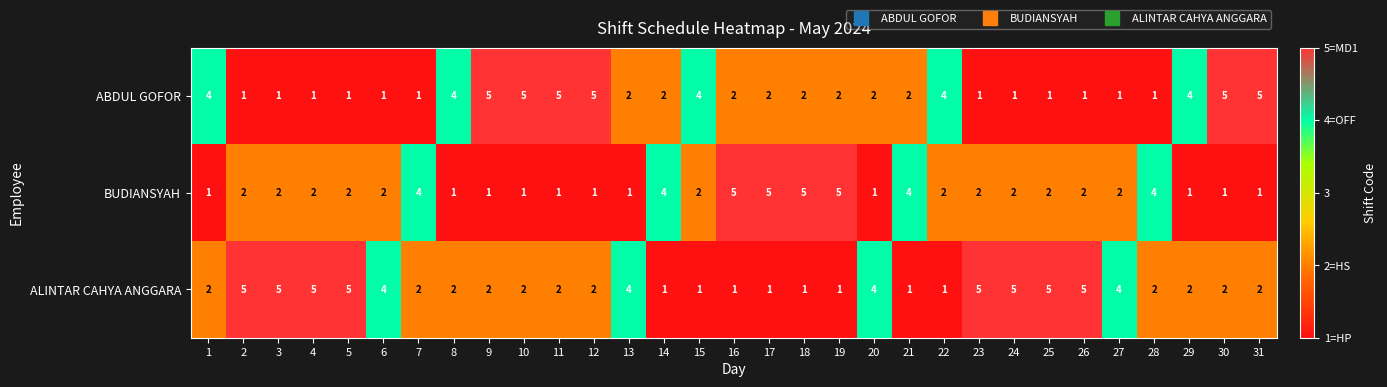

Between 12 and 20, which series saw the biggest shift?

ABDUL GOFOR